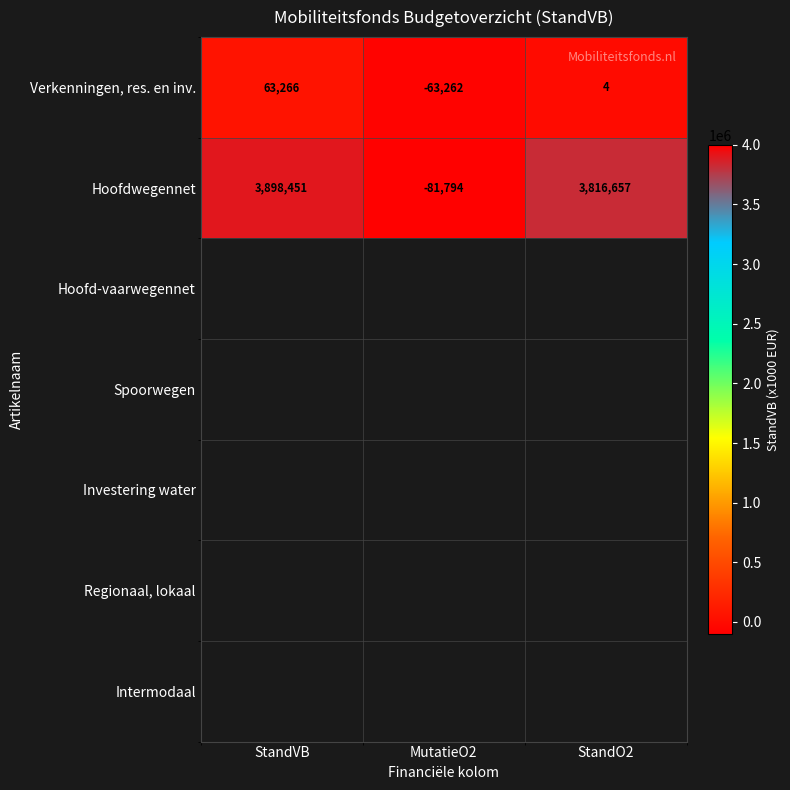

What is the difference between the maximum and minimum values in the Hoofdwegennet series?

3980245